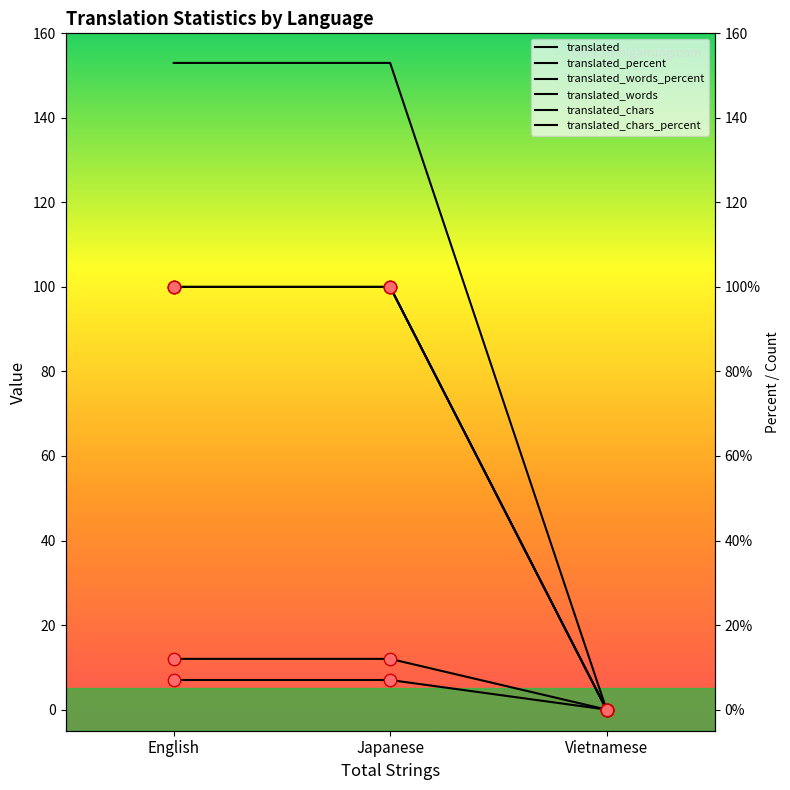

Which series has the largest total across all categories?

translated_chars